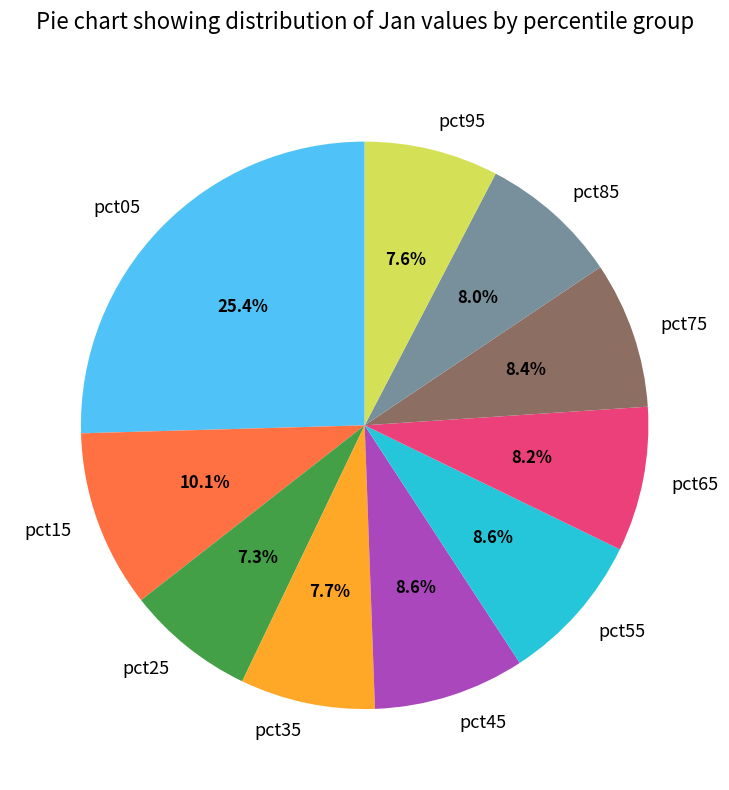

Which category has the biggest portion of the pie?

pct05